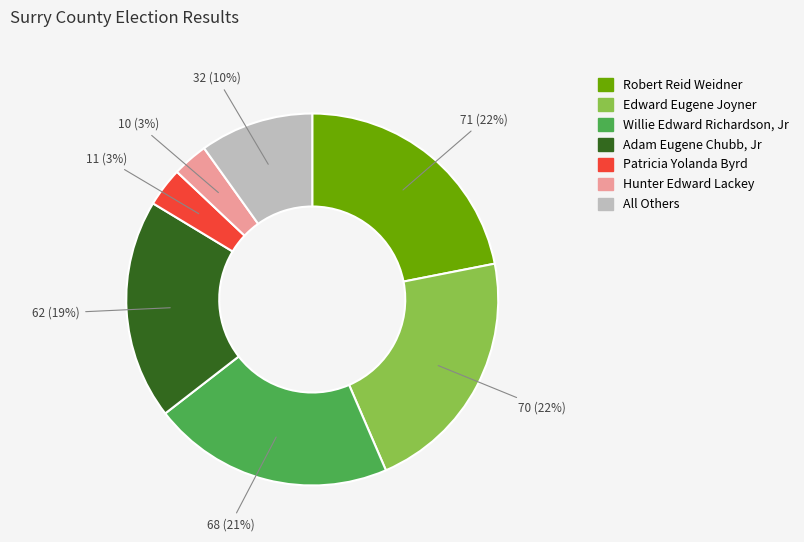

True or false: Hunter Edward Lackey accounts for 3% of the total.

True